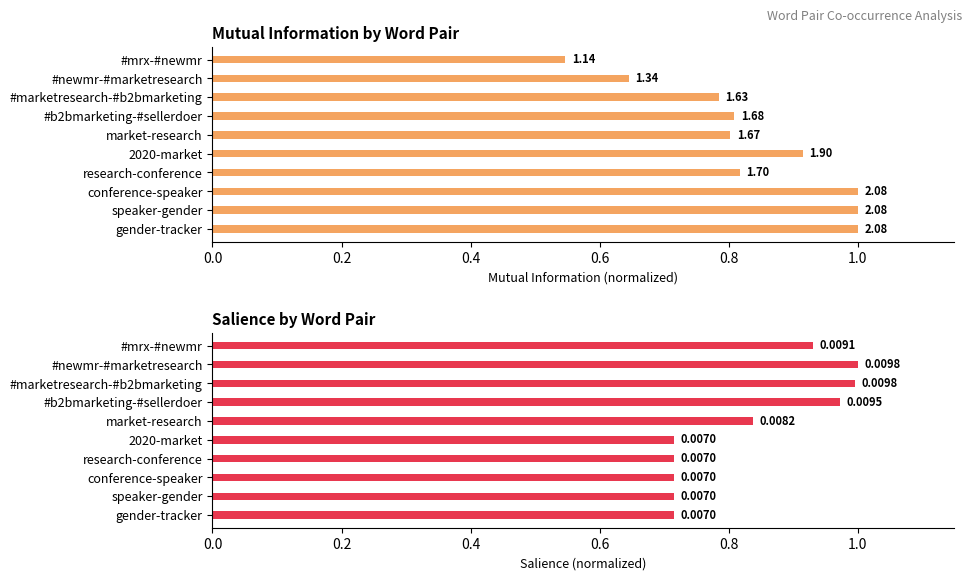

How many categories are shown in the chart?

10